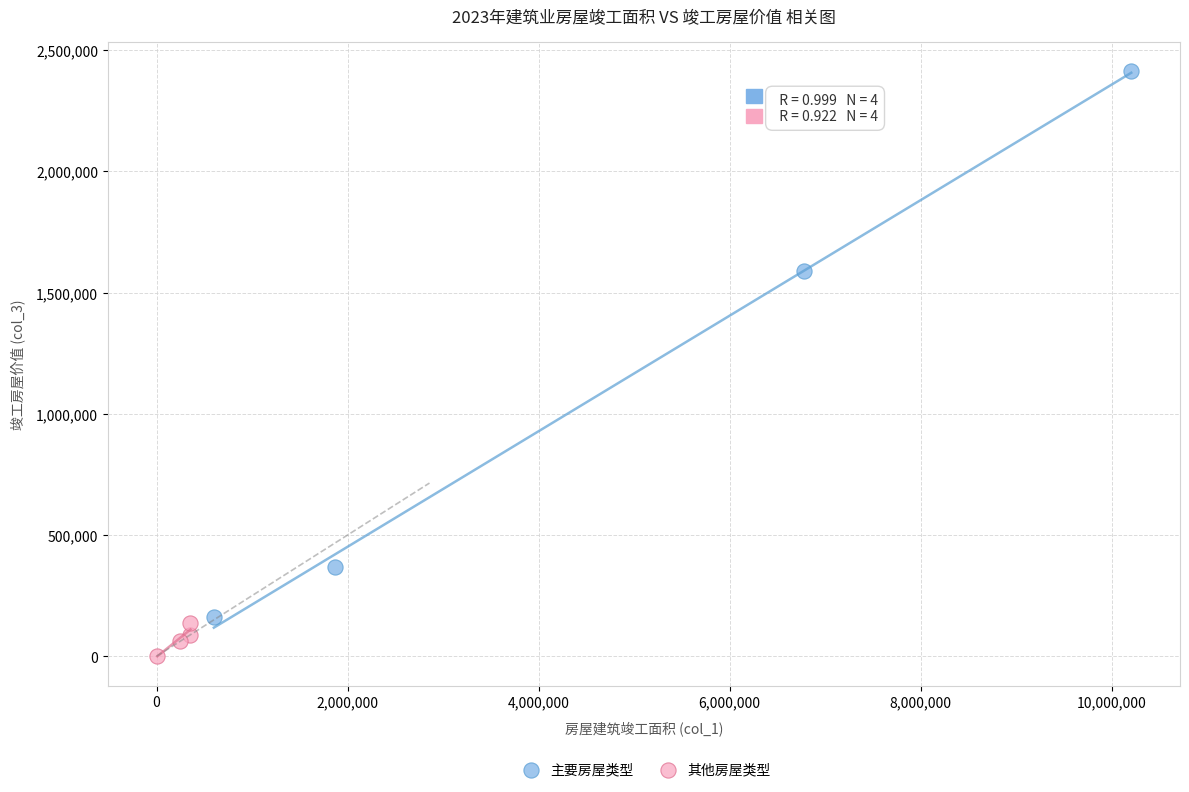

What are all the series names shown in the legend?

主要房屋类型, 其他房屋类型